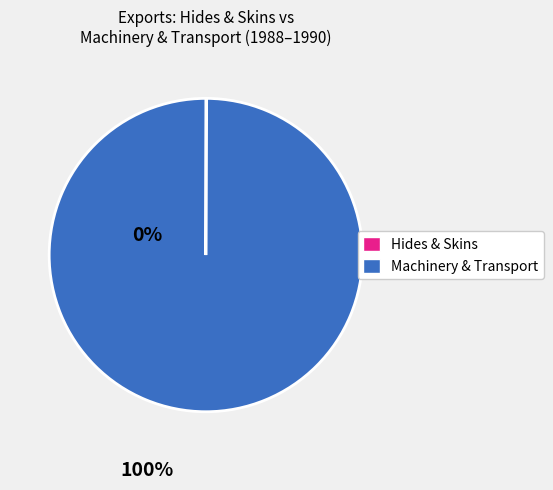

Is there a majority slice in this chart?

Yes